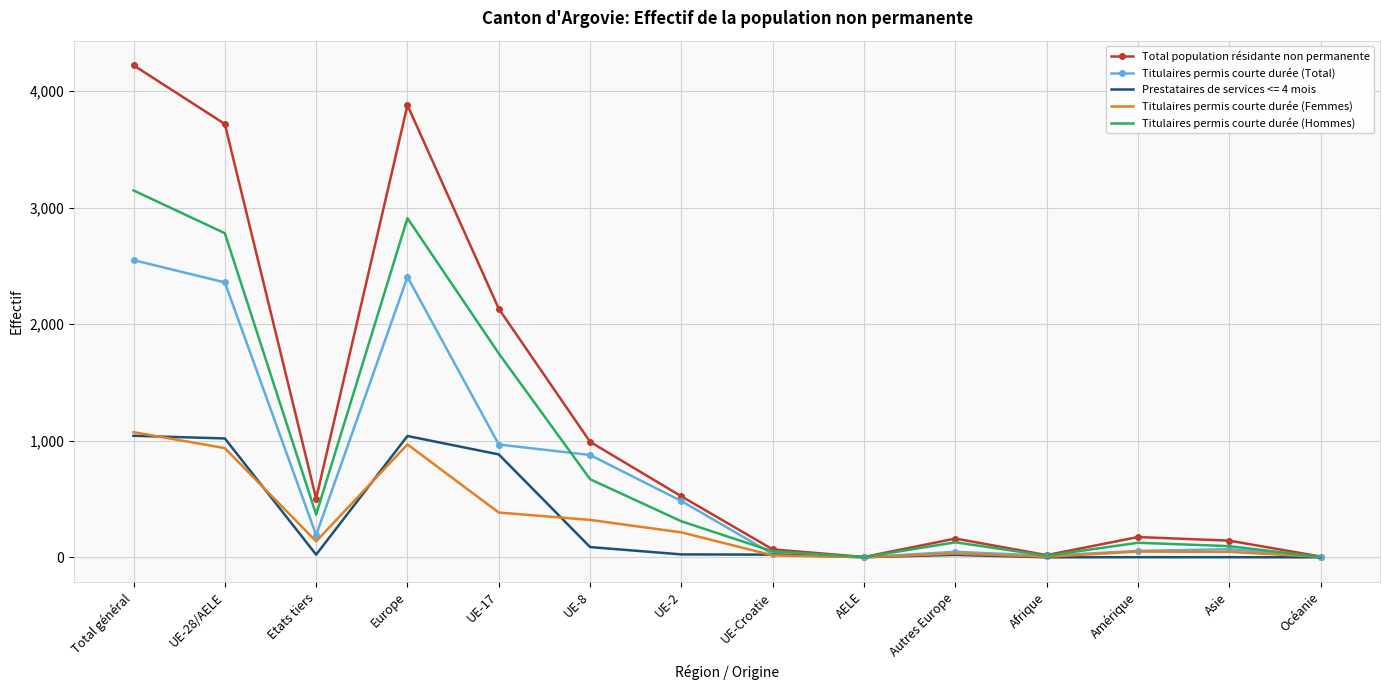

Which series has the widest spread of values?

Total population résidante non permanente